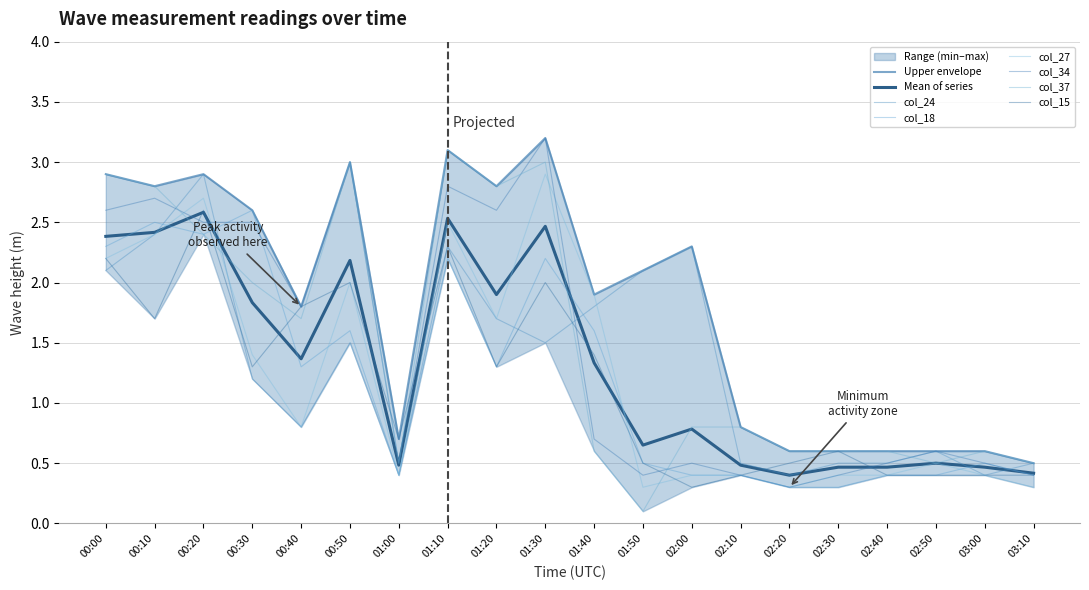

Reading left to right, what are all the values shown in this chart?

col_24: 2.1	2.4	2.9	1.2	0.8	1.5	0.4	2.3	1.7	1.5	1.8	2.1	2.3	0.5	0.4	0.5	0.5	0.6	0.4	0.5
col_18: 2.3	2.5	2.4	2.6	1.3	1.6	0.4	2.2	1.3	2.2	1.6	0.5	0.4	0.4	0.3	0.3	0.4	0.4	0.5	0.4
col_27: 2.2	2.4	2.7	1.4	0.8	2.0	0.4	2.5	1.7	2.9	1.9	0.3	0.4	0.4	0.3	0.4	0.4	0.5	0.4	0.3
col_34: 2.6	2.7	2.5	2.5	1.8	3.0	0.5	2.8	2.6	3.2	0.7	0.4	0.5	0.4	0.3	0.4	0.5	0.6	0.5	0.4
col_37: 2.9	2.8	2.4	2.0	1.7	3.0	0.5	3.1	2.8	3.0	0.6	0.1	0.8	0.8	0.6	0.6	0.6	0.5	0.6	0.5
col_15: 2.2	1.7	2.6	1.3	1.8	2.0	0.7	2.3	1.3	2.0	1.4	0.5	0.3	0.4	0.5	0.6	0.4	0.4	0.4	0.4